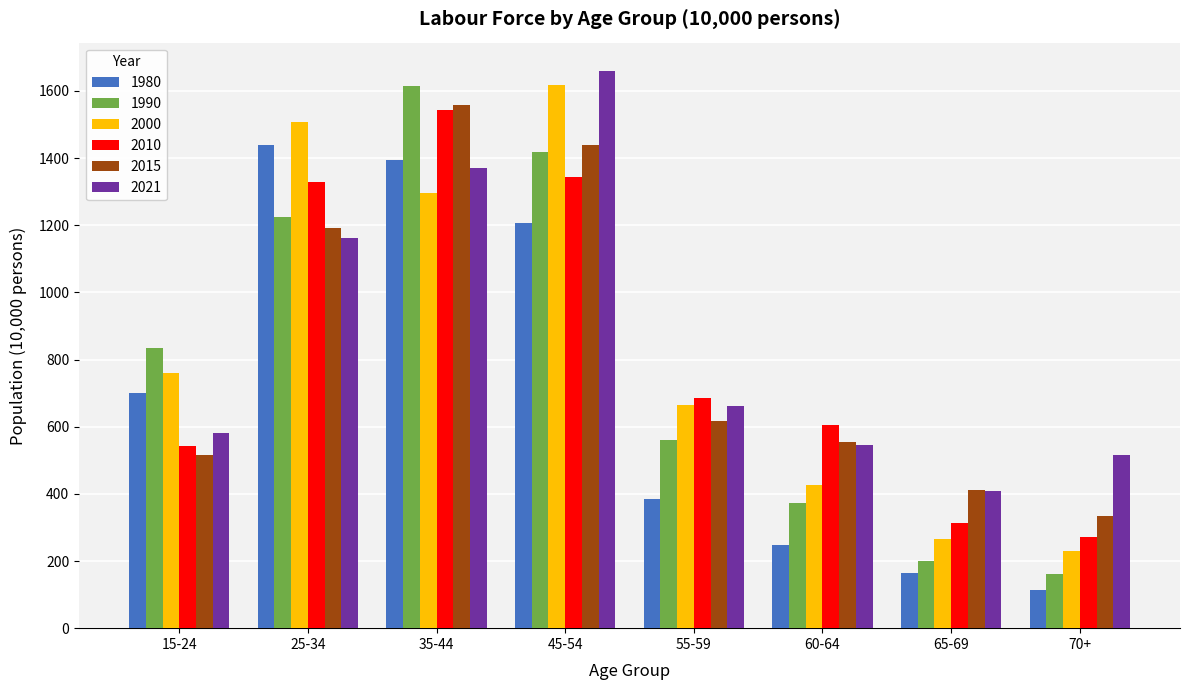

What is the average value of the 2021 series?

863